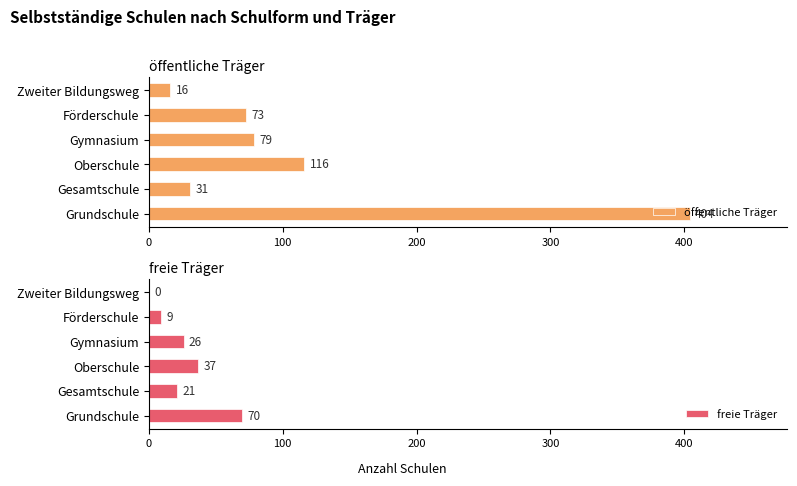

What is the difference between the maximum and minimum values in the freie Träger series?

70